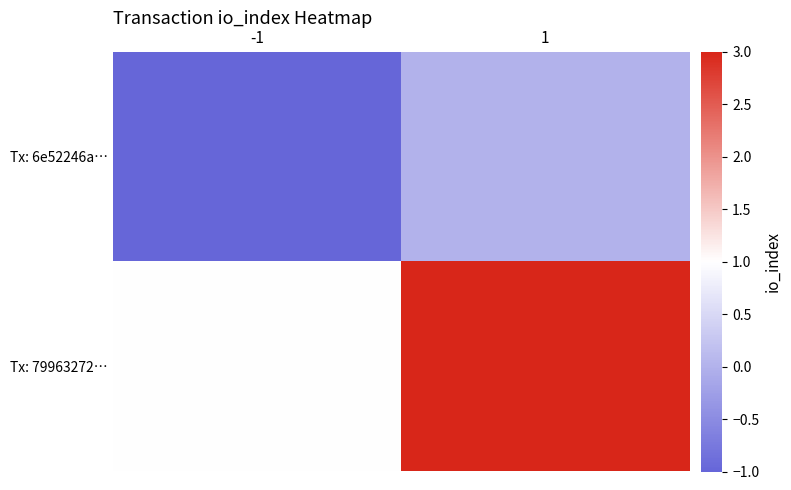

At how many categories does at least one series exceed 0?

2